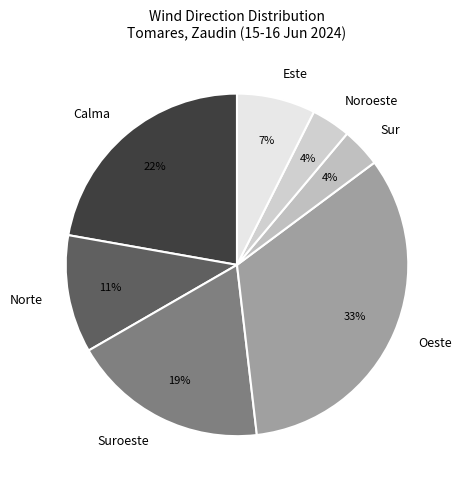

To the nearest percent, what is the combined percentage of Suroeste and Norte?

30%